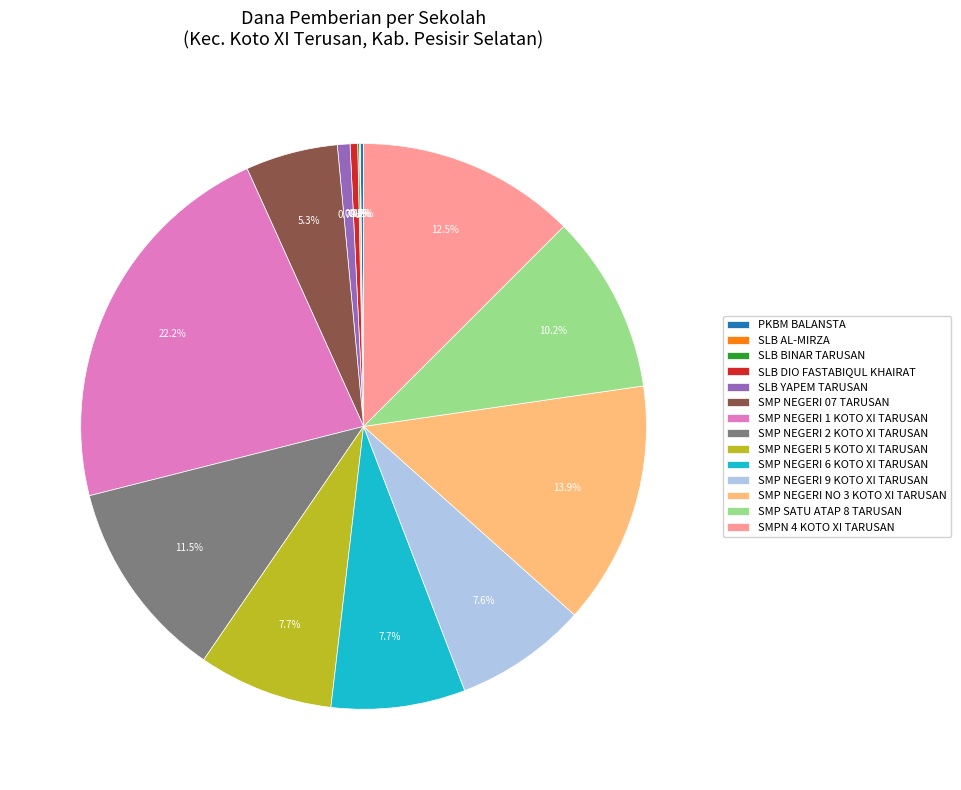

True or false: SMP NEGERI 1 KOTO XI TARUSAN accounts for 29% of the total.

False